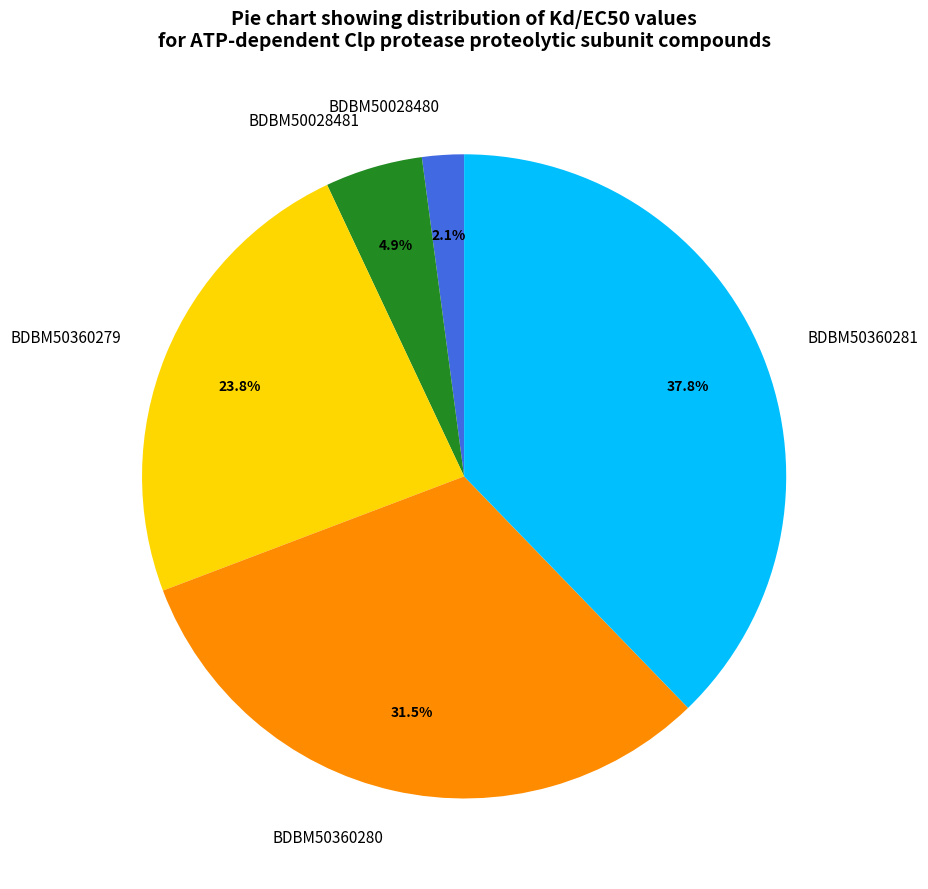

Which category has the biggest portion of the pie?

BDBM50360281